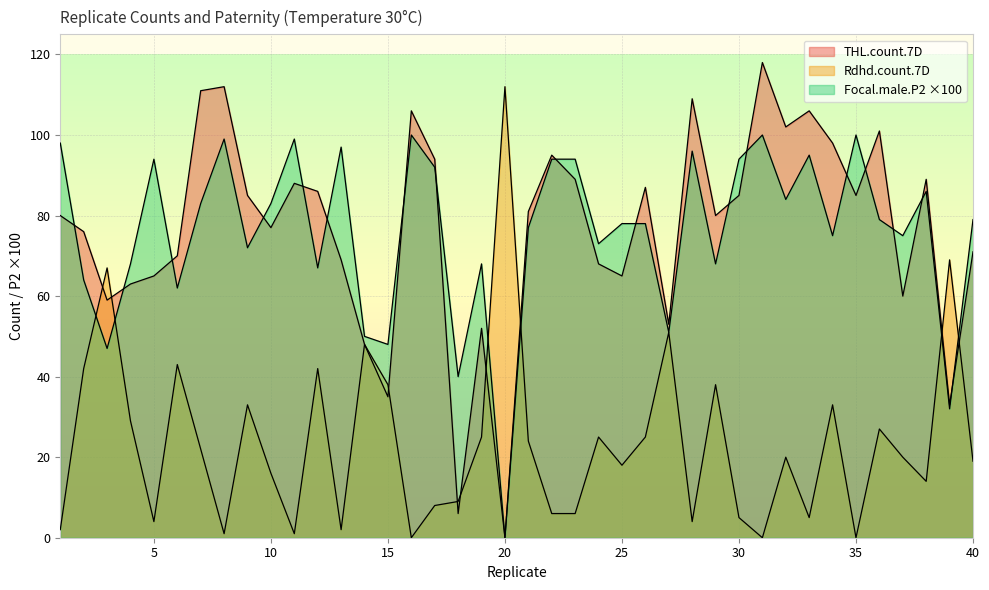

Rank the series at 24 from highest to lowest value.

Focal.male.P2, THL.count.7D, Rdhd.count.7D